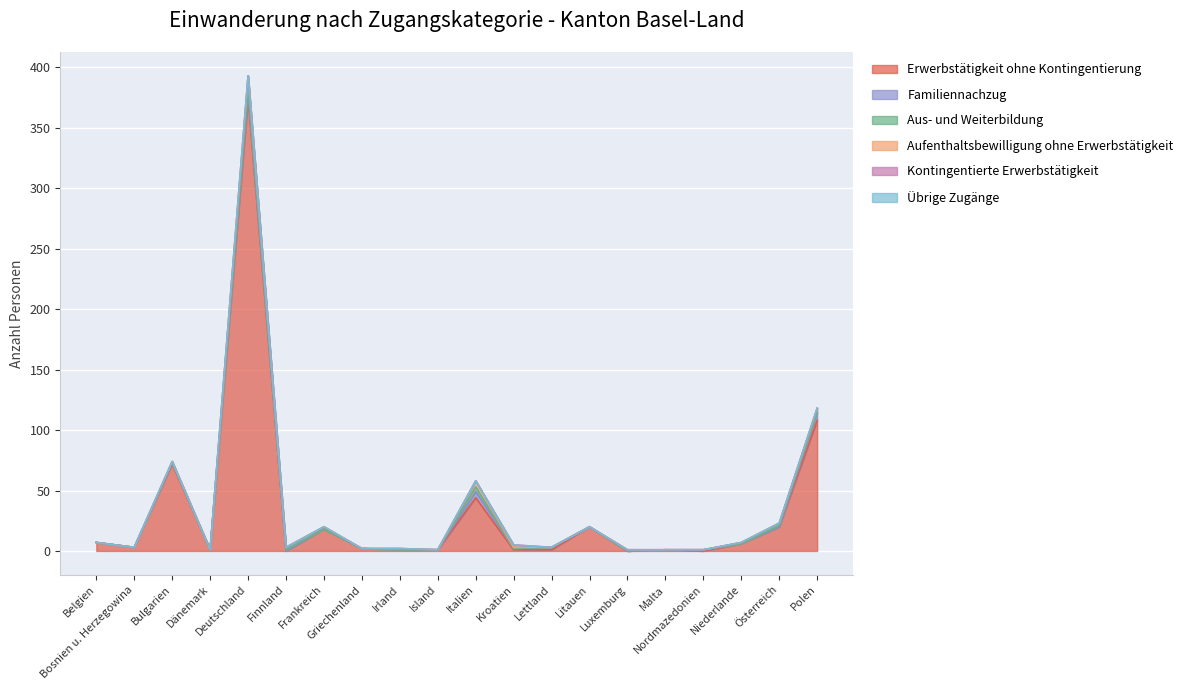

In Familiennachzug, how many points are higher than both neighbors (excluding endpoints)?

5